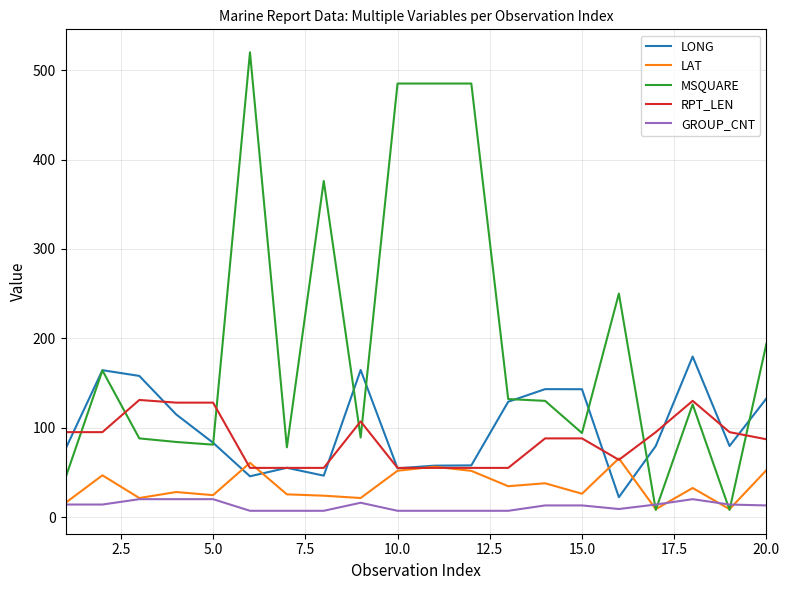

Which series has the widest spread of values?

MSQUARE